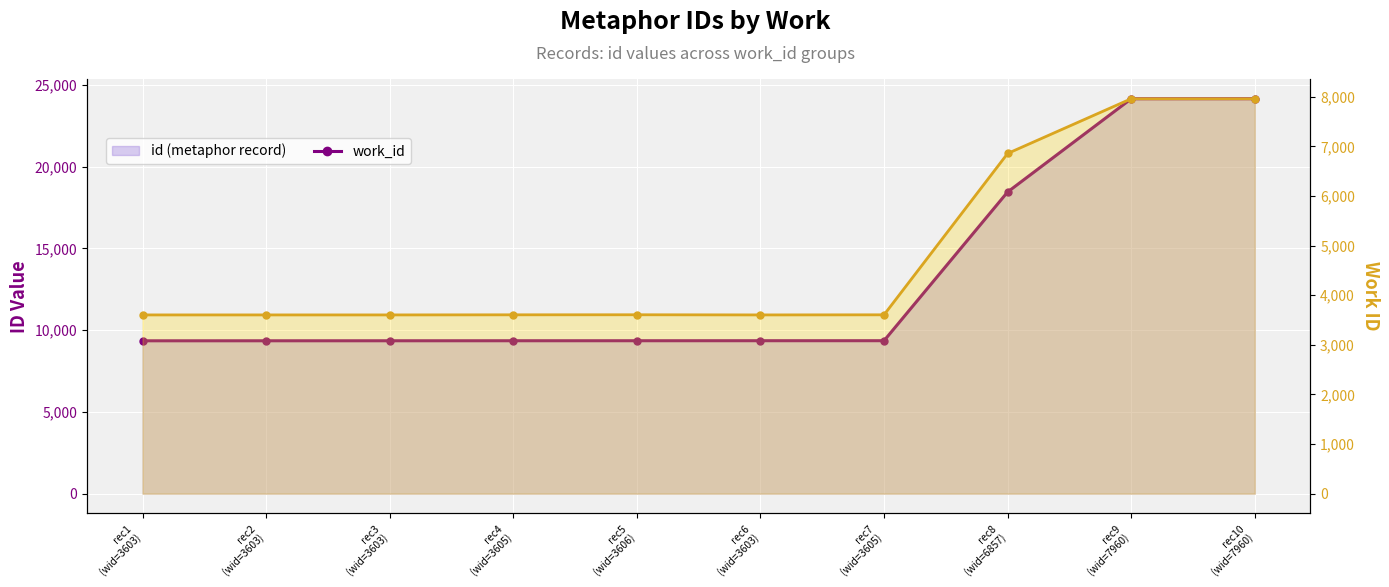

True or false: work_id and id cross at least once.

False